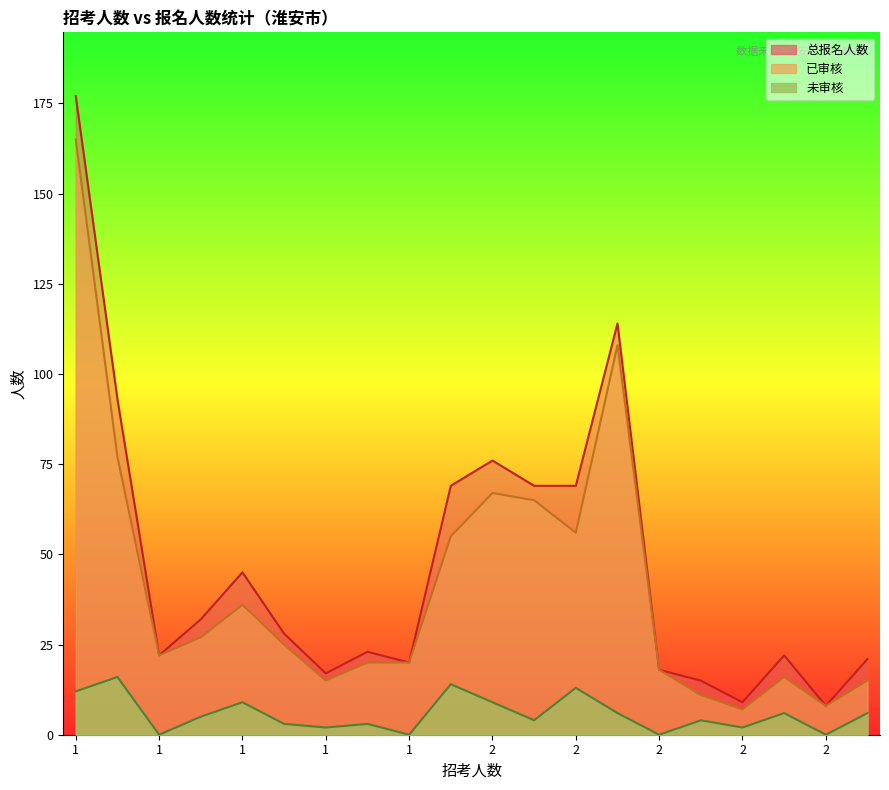

Does the chart display data point markers on the line(s)?

No